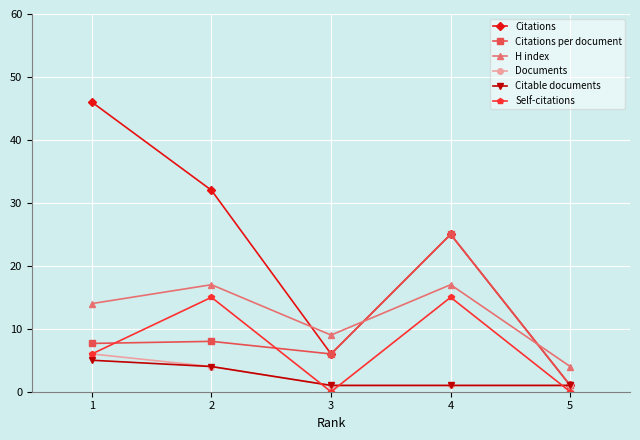

What is the total value across all series at 4?

84.0